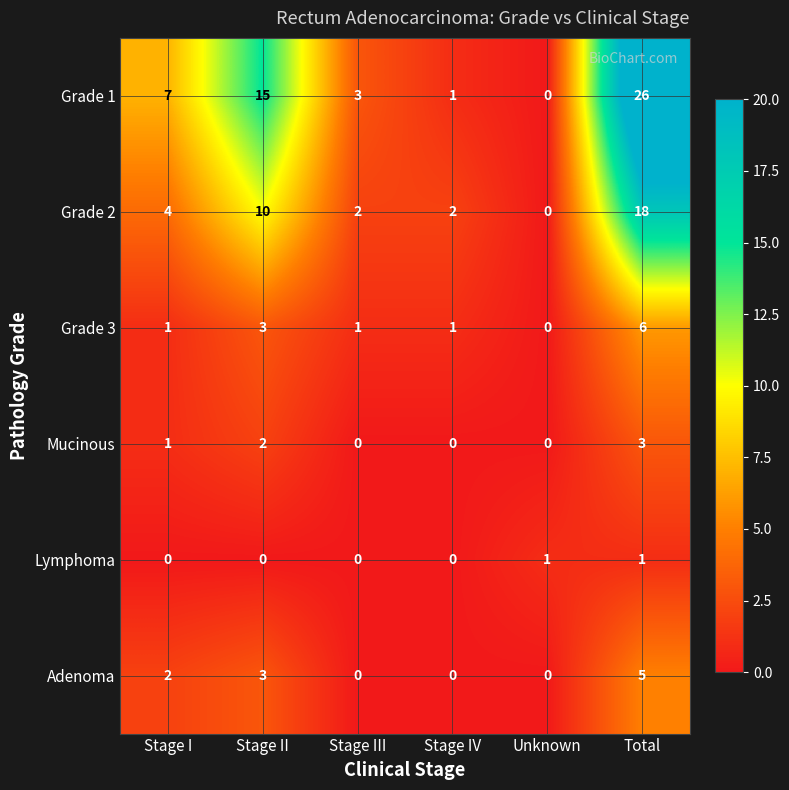

At which label does Grade 1 reach its peak?

Total